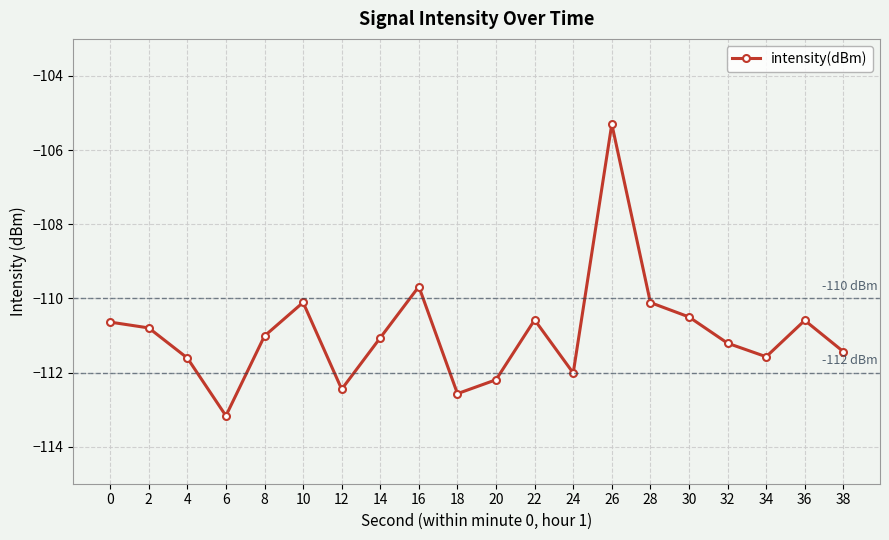

At which category does the data reach its first local peak?

10